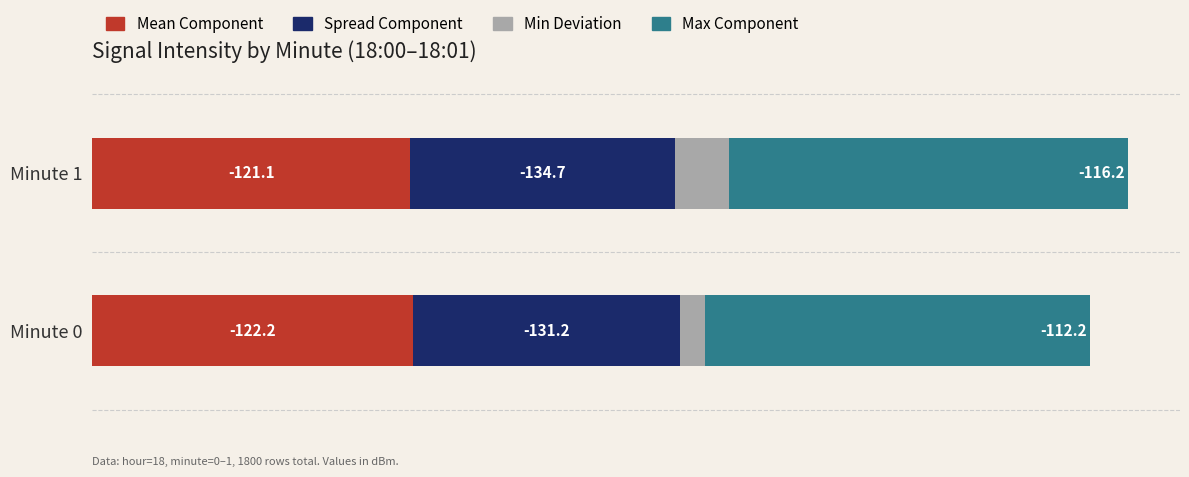

List the series in order of their overall mean, highest first.

Max Component, Mean Component, Spread Component, Min Deviation